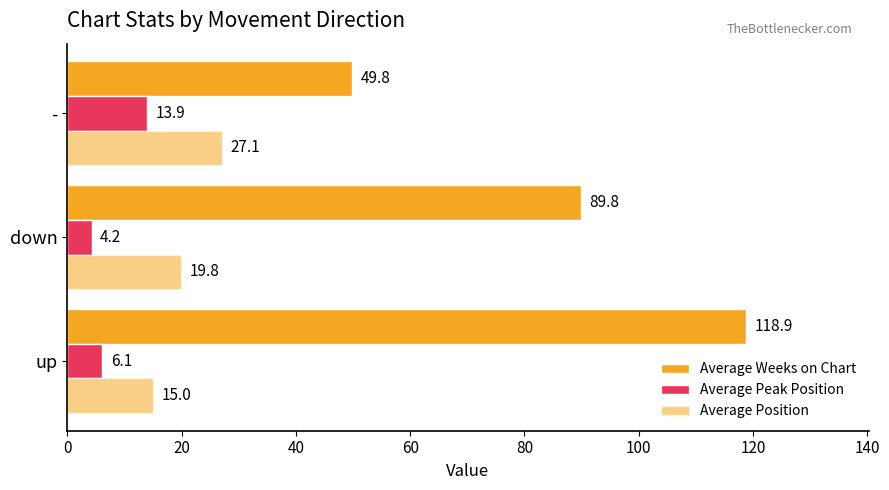

What is the maximum value shown in the chart?

118.9